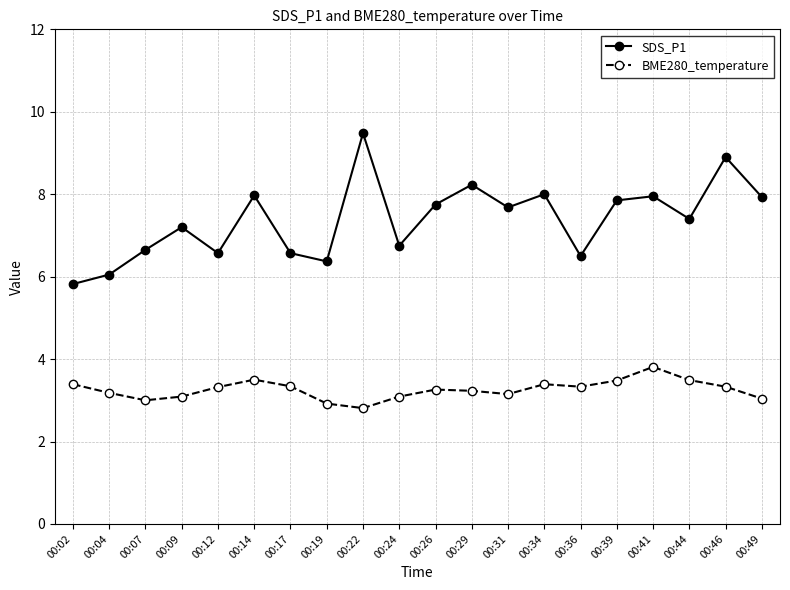

What is the sum of all BME280_temperature values?

65.2